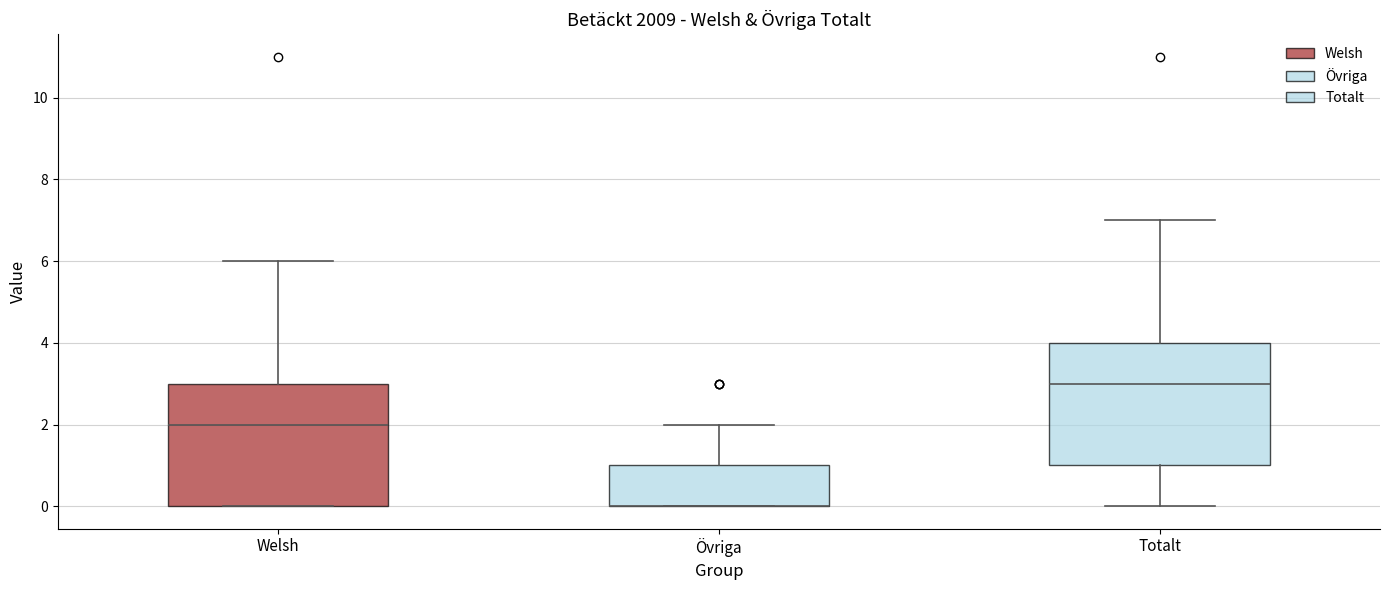

Where is the lower edge of the box for Welsh on the y-axis? The values are not printed on the chart, so give them approximately, as read against the axis.

0